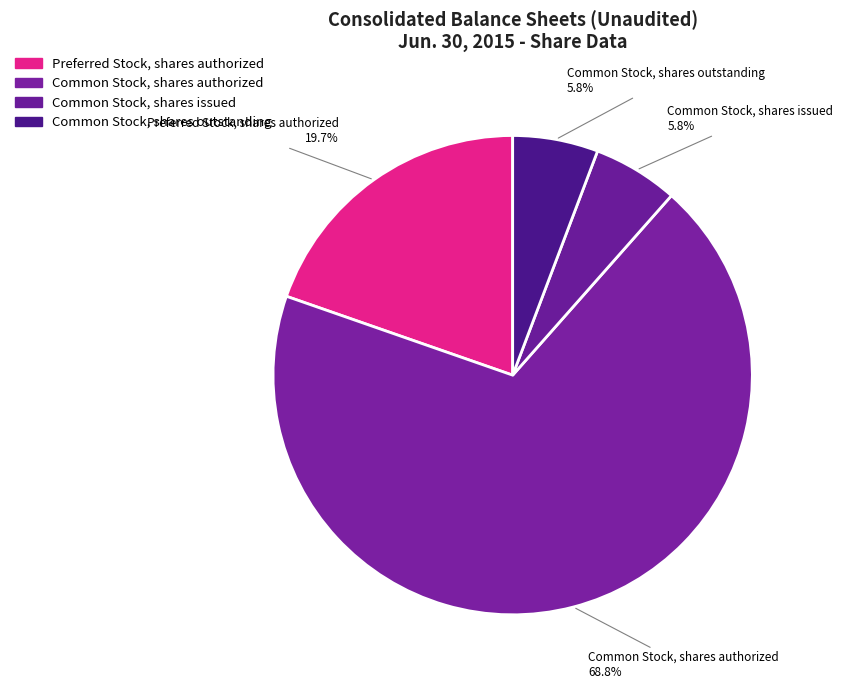

How many segments does this pie chart have?

4